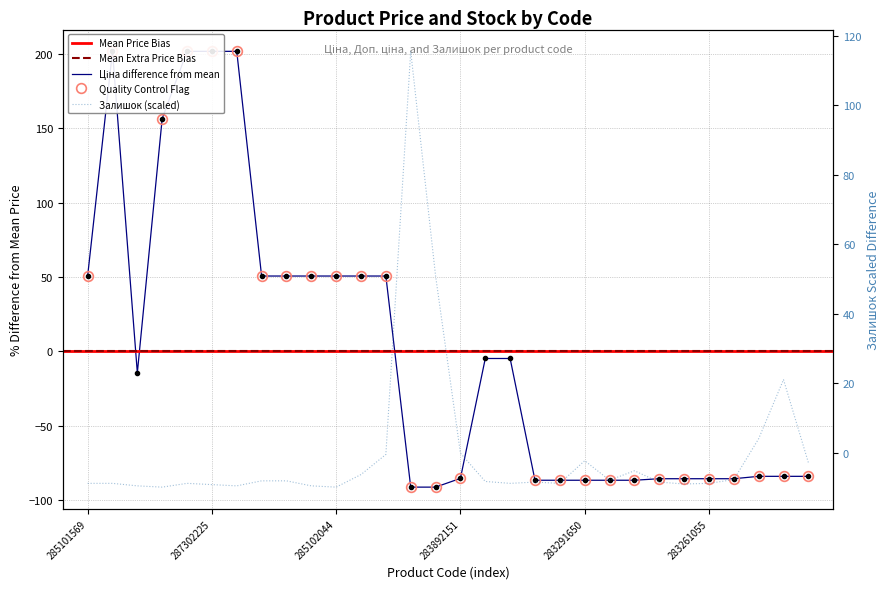

What is the lowest value of the Доп. ціна series?

-91.1